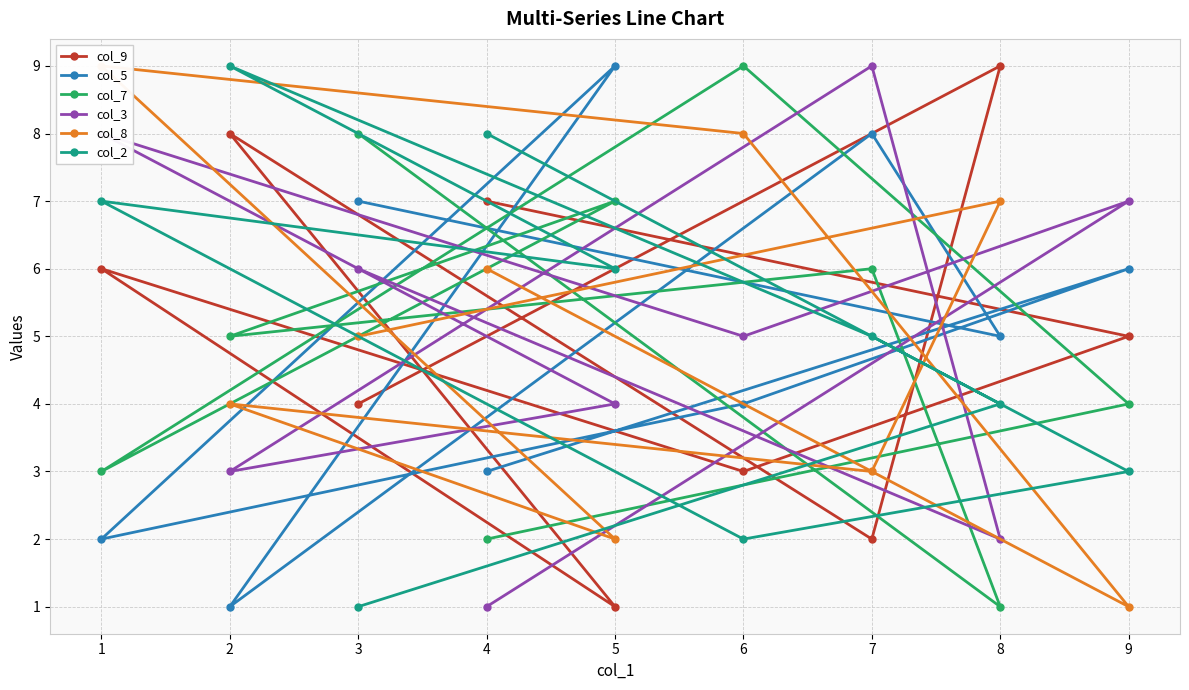

What is the average value of the col_3 series?

5